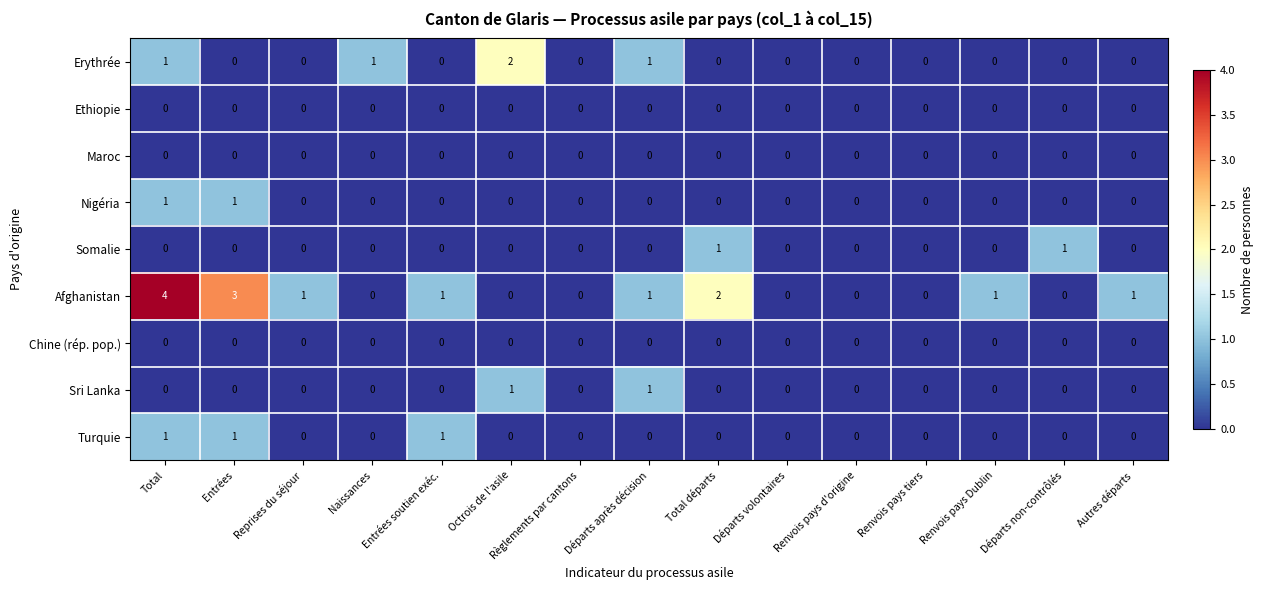

What is the total value across all series at Total?

7